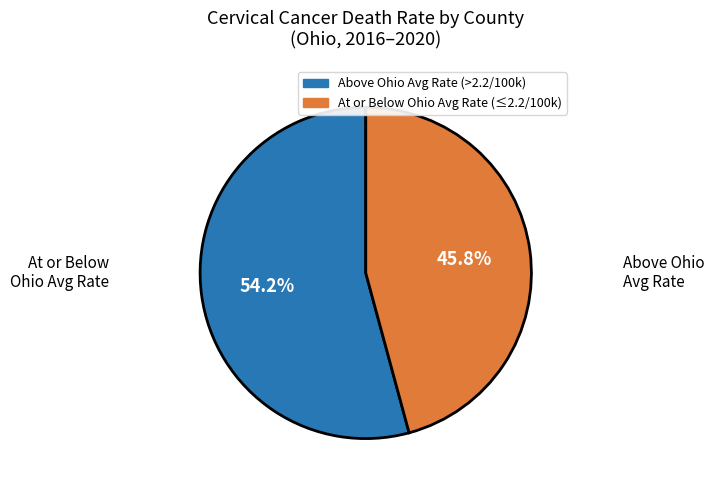

Is there a majority slice in this chart?

Yes